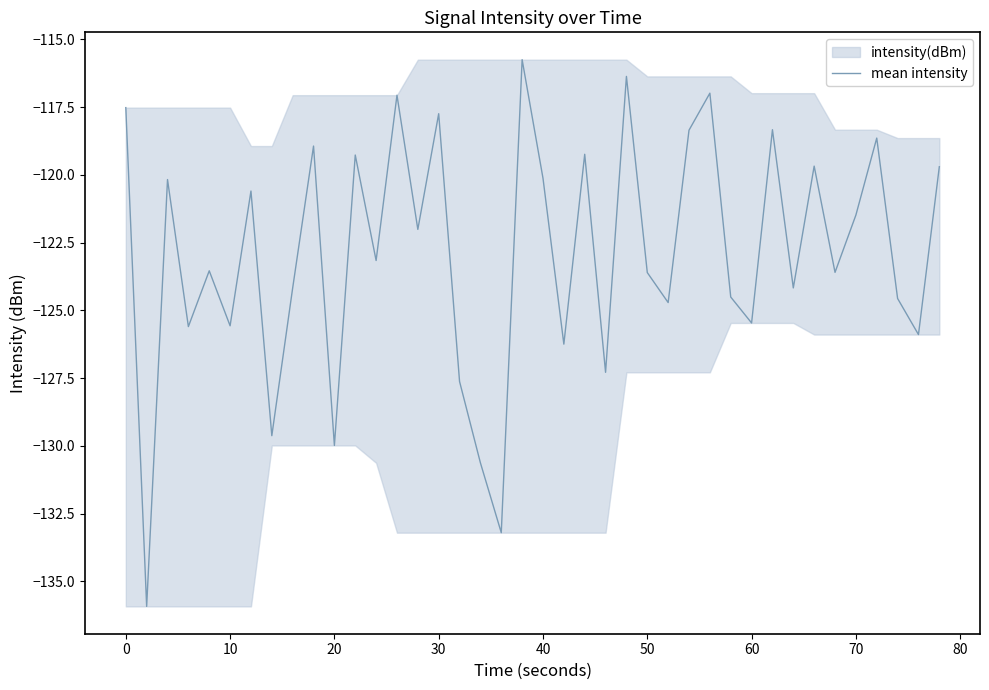

Is it true that mean intensity equals -125.6 at 10?

True